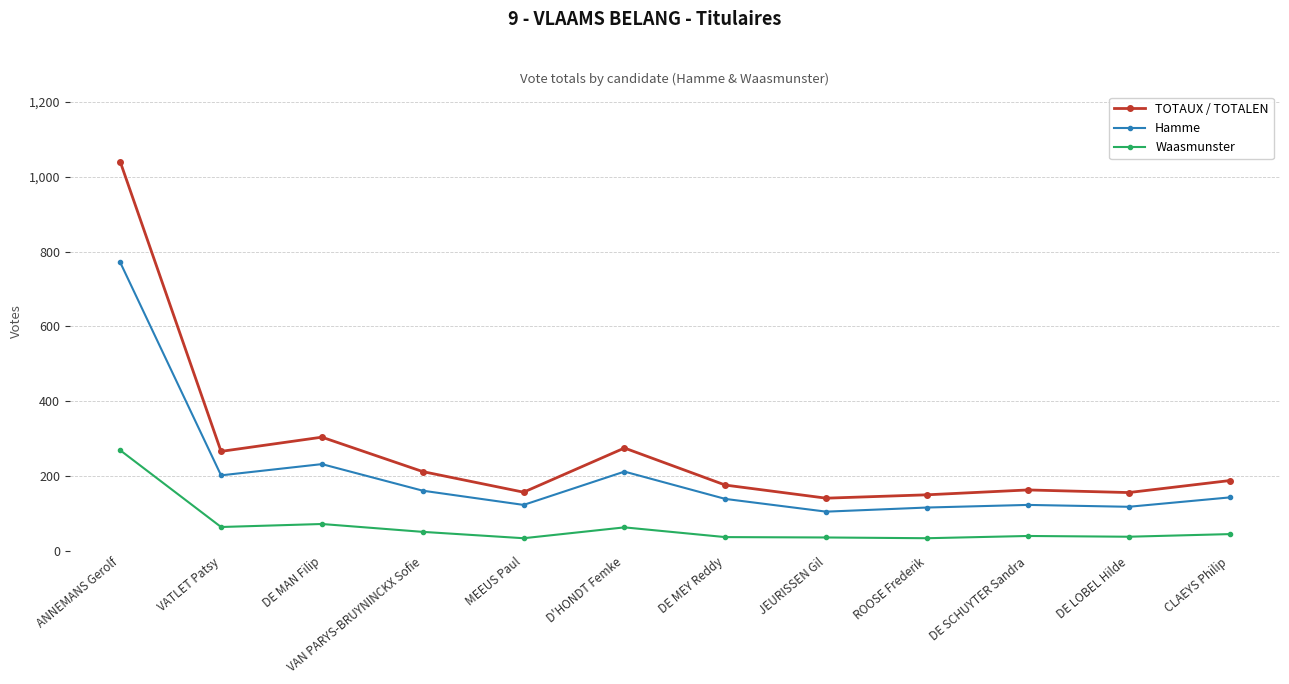

Which series has the largest range (max minus min)?

TOTAUX / TOTALEN